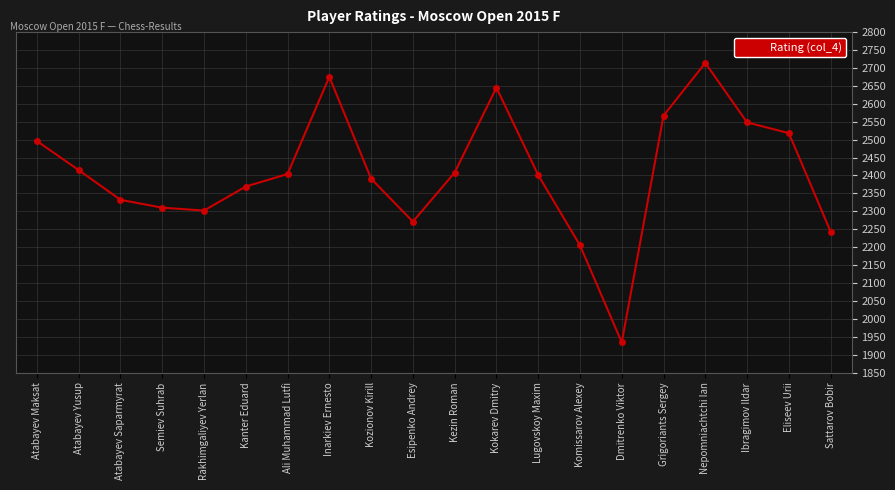

Approximately how many times larger is the value at Grigoriants Sergey compared to Komissarov Alexey?

1.2